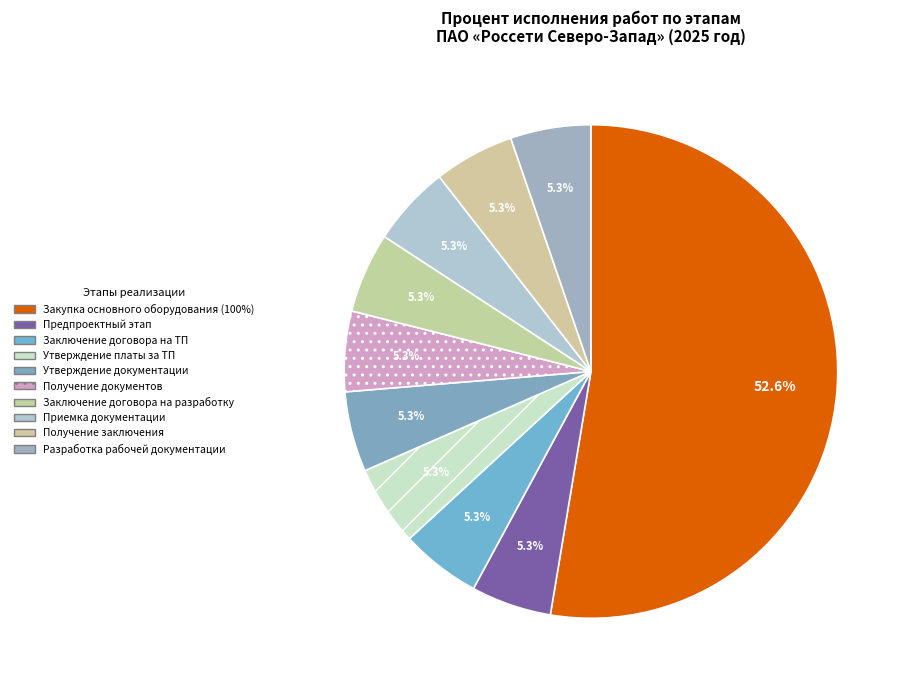

To the nearest percent, what is the average slice percentage?

10%